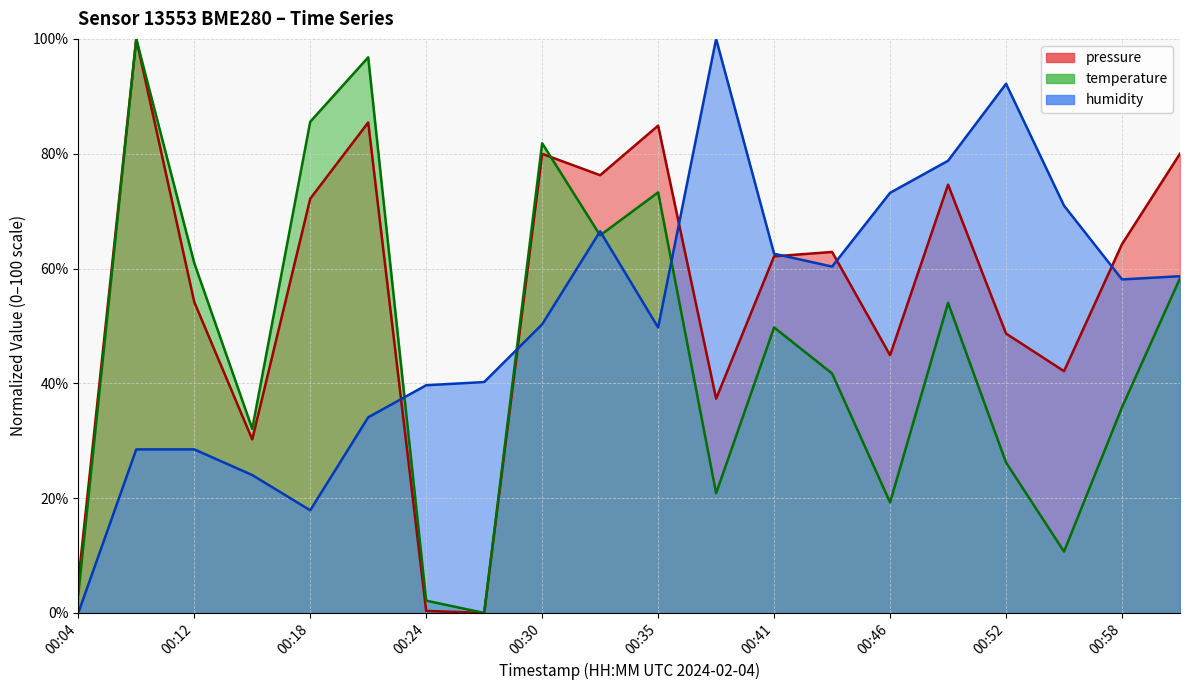

What is the average value of the humidity series?

51.7